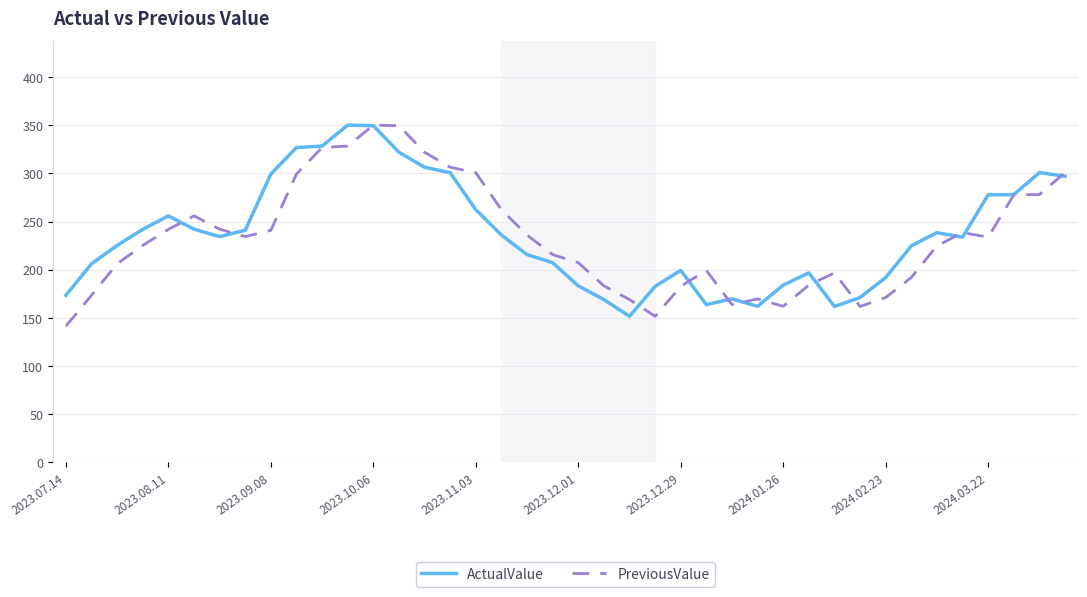

What is the highest value of the PreviousValue series?

350.1